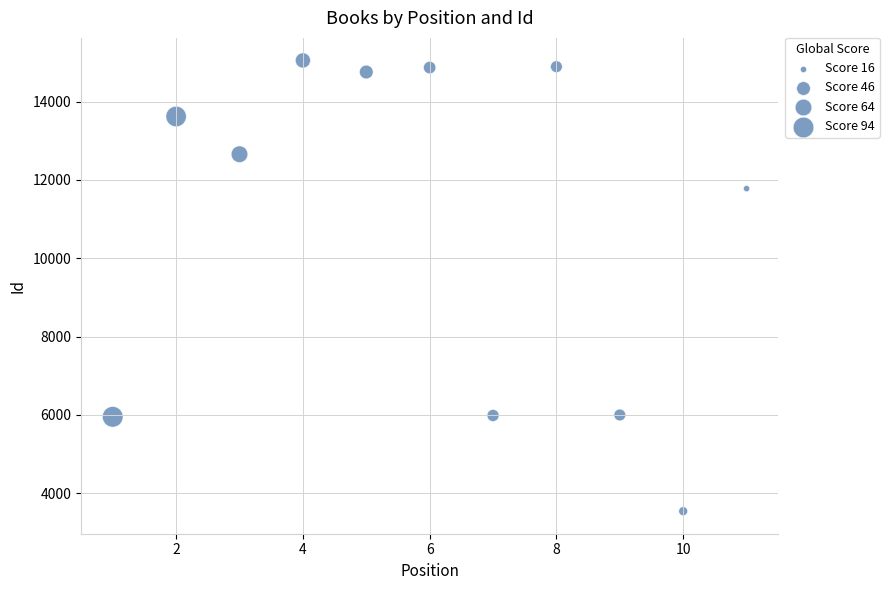

What Y value in the scatter plot is closest to 9297?

11779